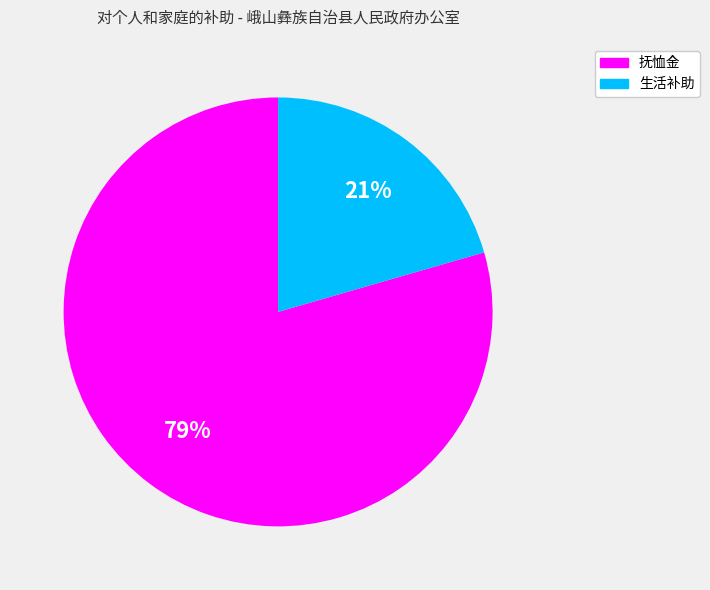

Between 抚恤金 and 生活补助, which is larger?

抚恤金